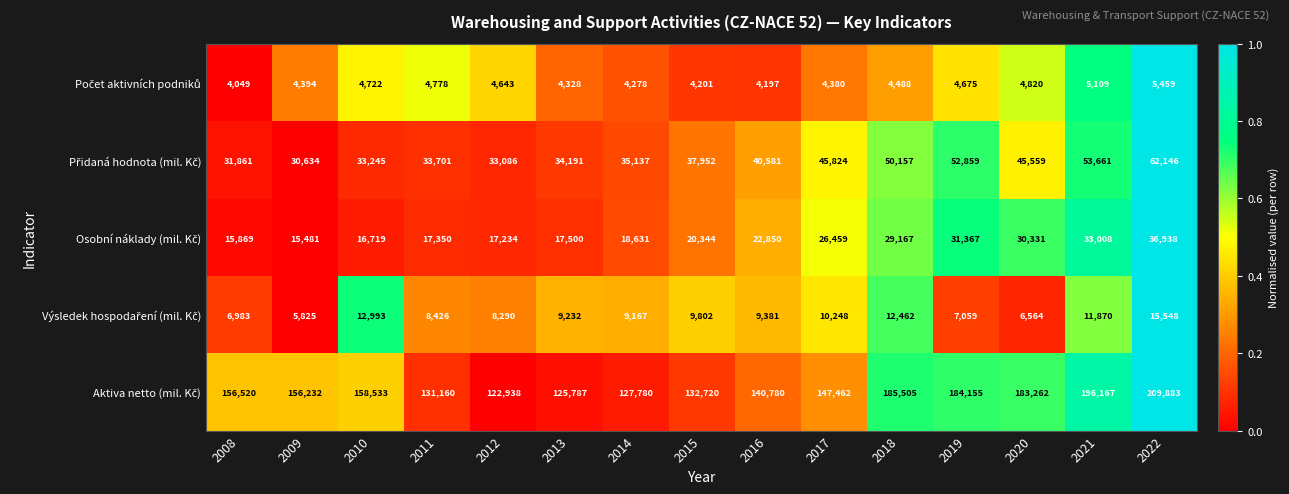

What is the smallest value displayed?

4049